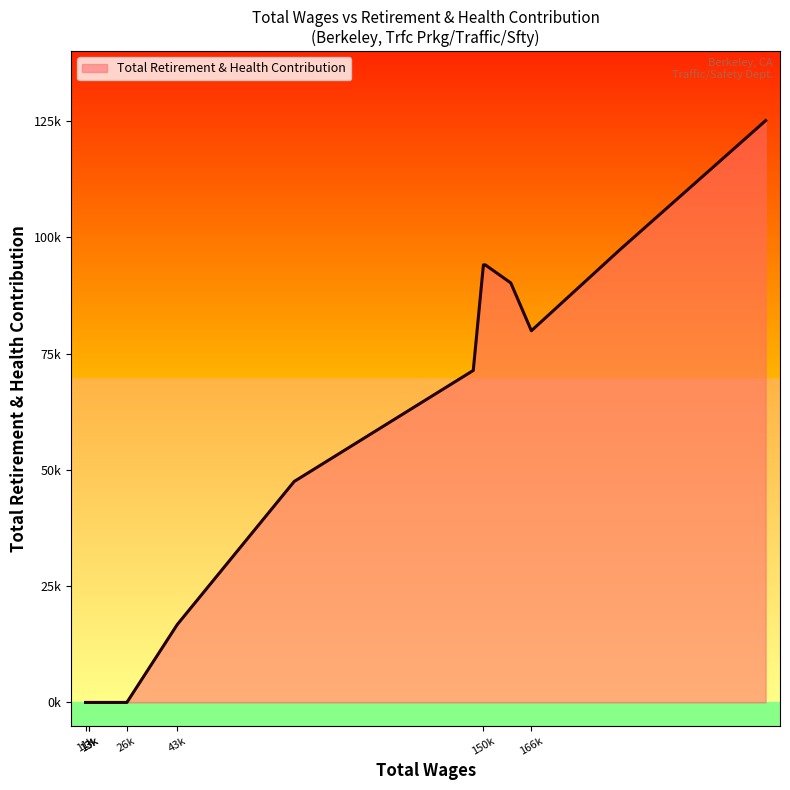

How many lines are shown in the chart?

1